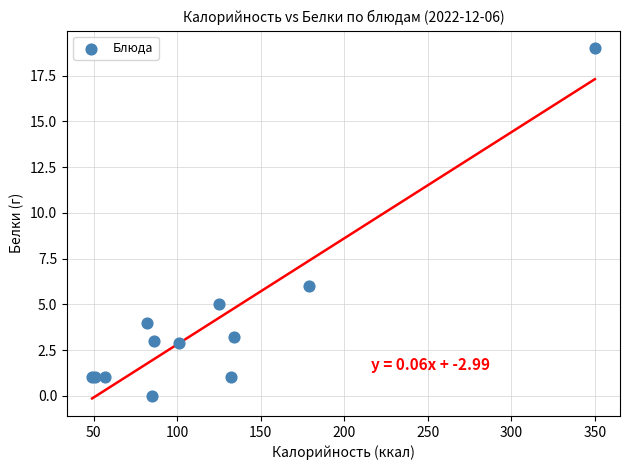

What Y value in the scatter plot is closest to 9?

6.0